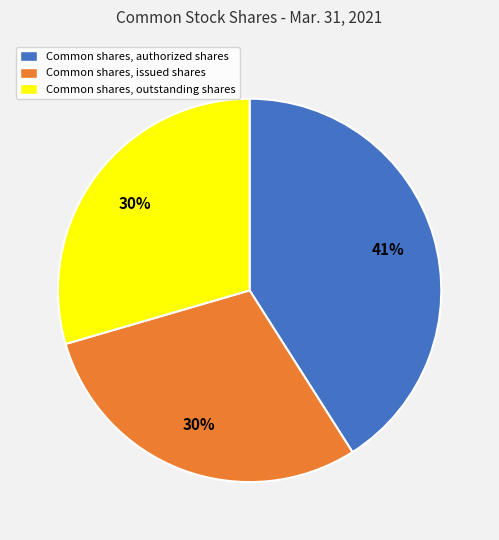

Between Common shares, issued shares and Common shares, authorized shares, which is larger?

Common shares, authorized shares